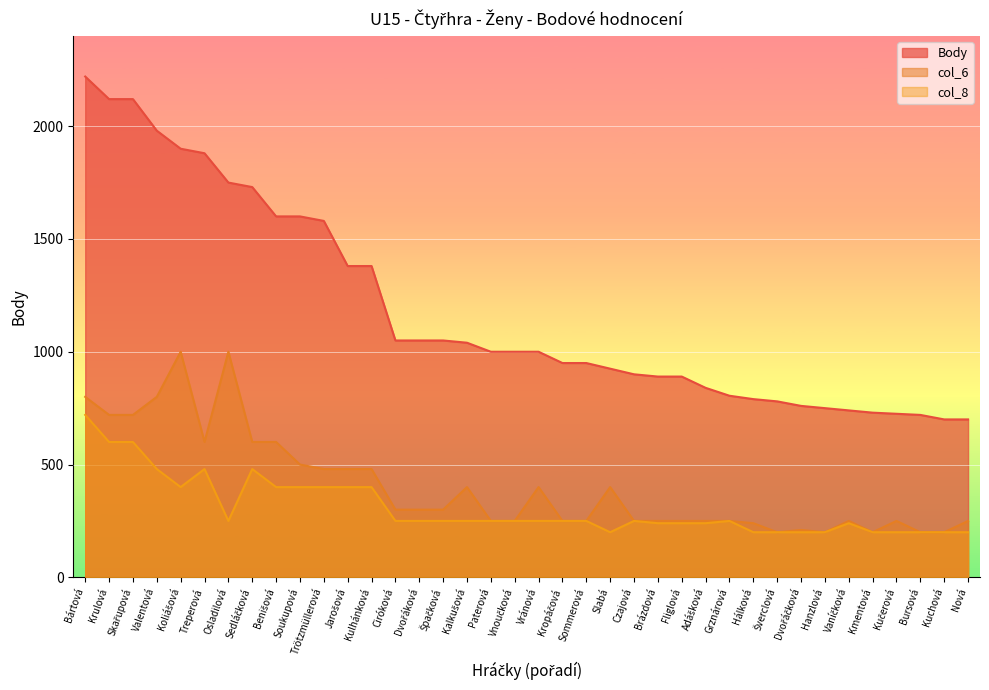

Which label corresponds to the largest value in the chart?

Bártová